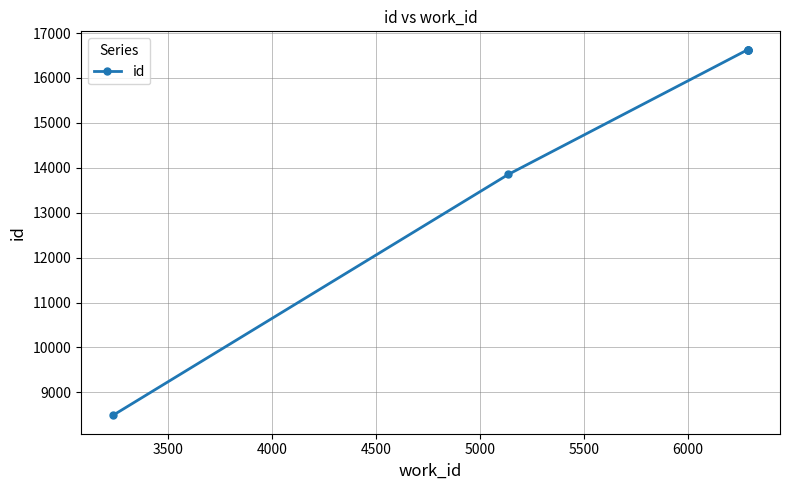

What is the difference between the maximum and second lowest values?

2778